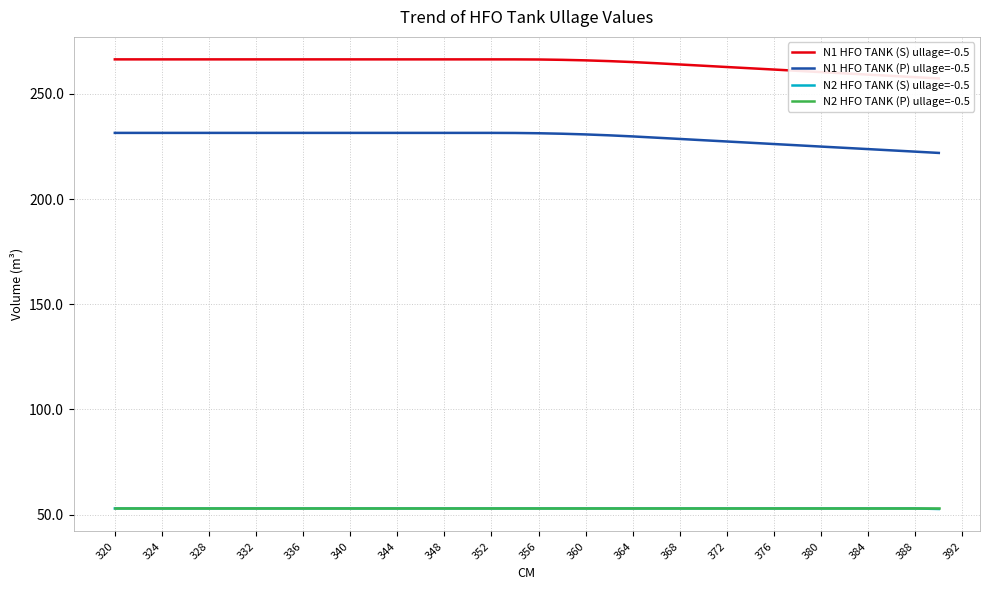

What is the lowest value of the N2 HFO TANK (P) ullage=-0.5 series?

52.9